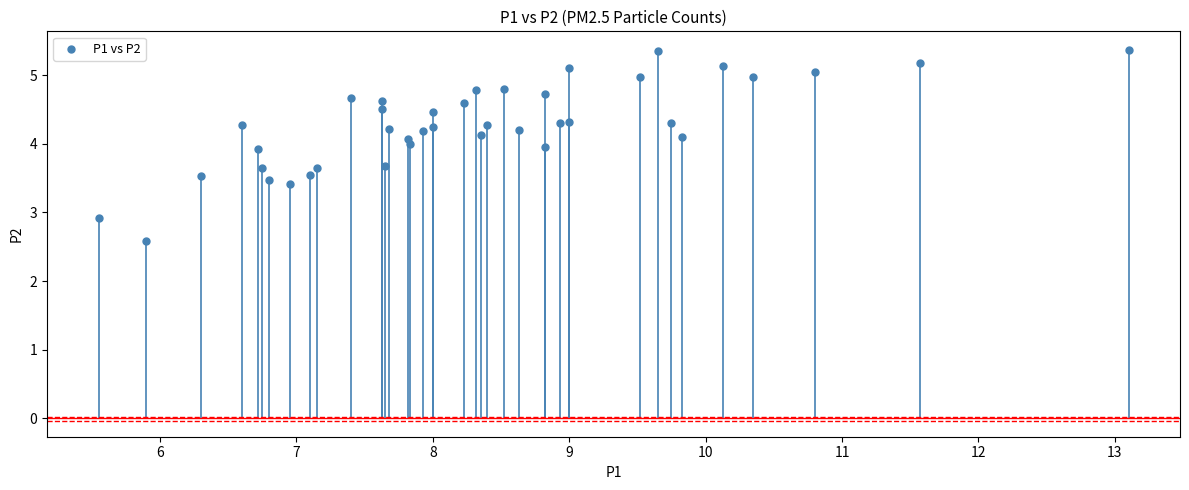

What Y value in the scatter plot is closest to 3?

2.9